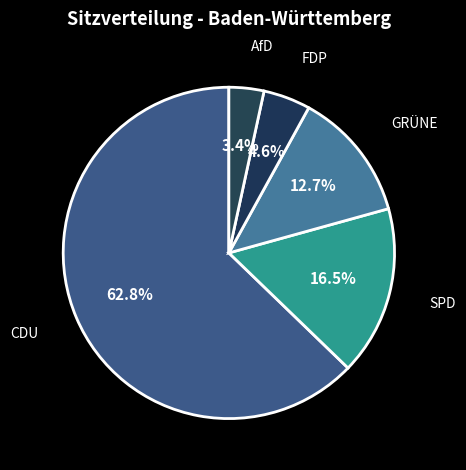

Rank the categories by value from highest to lowest.

CDU, SPD, GRÜNE, FDP, AfD